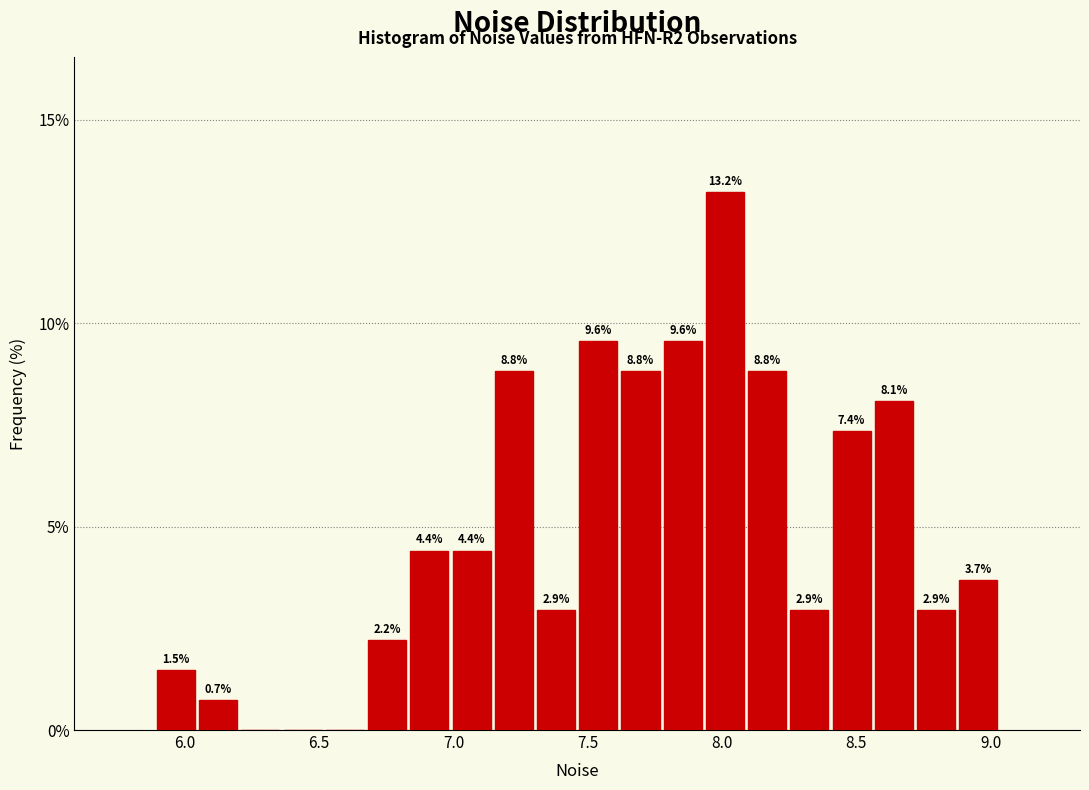

Around what value on the x-axis is the tallest bar? Give the approximate position of its centre, as read against the axis.

8.00